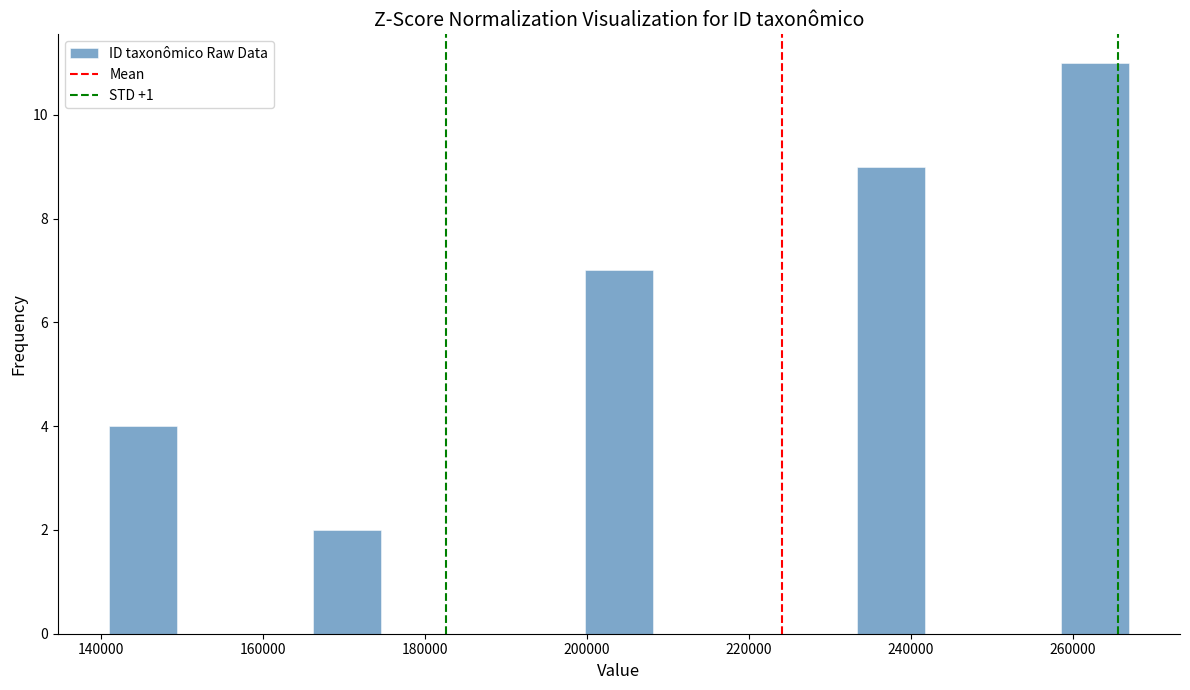

Which range on the x-axis has the tallest bar?

258000 to 266000